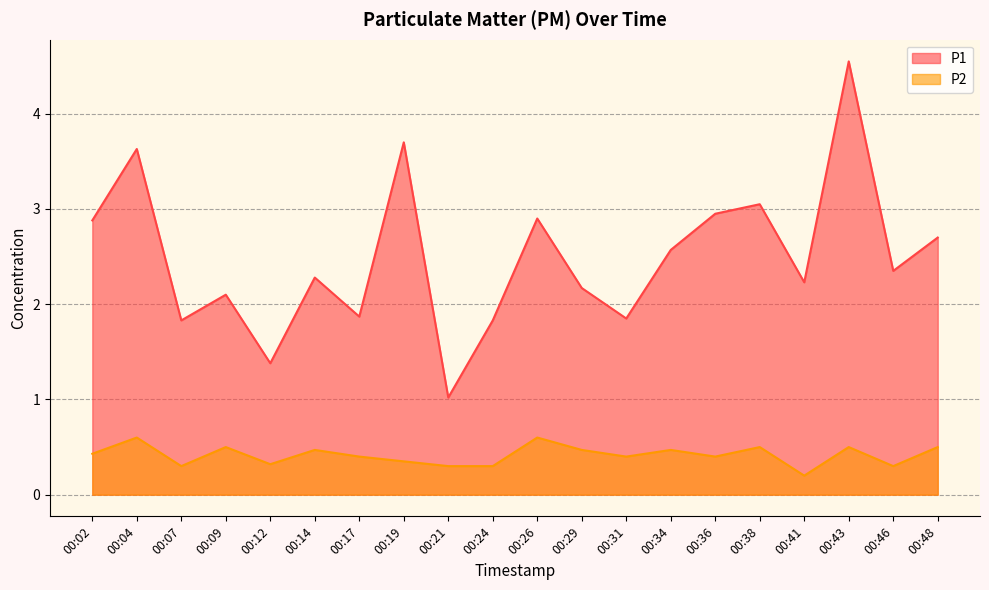

What is the minimum value shown in the chart?

0.2